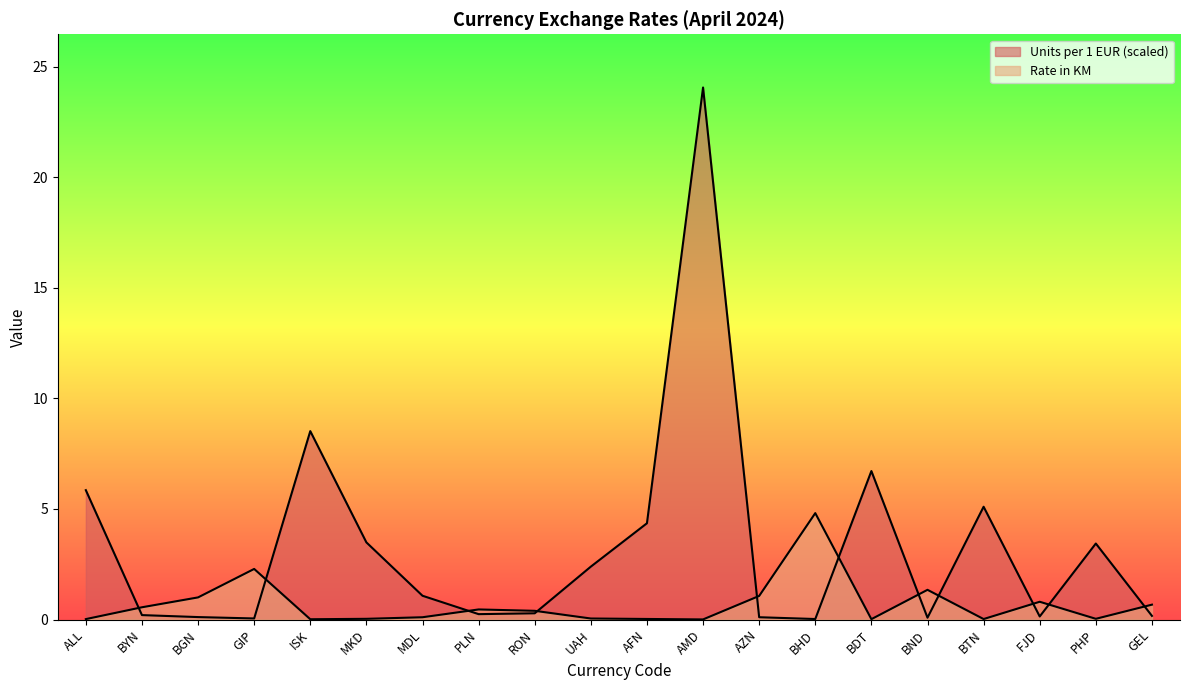

What is the spread (max minus min) of values at BND?

1.3